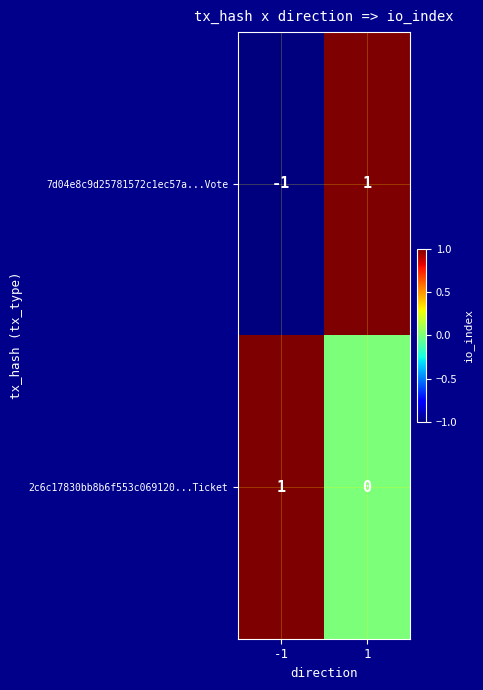

Which series has the largest total across all categories?

2c6c17830bb8b6f553c069120...Ticket